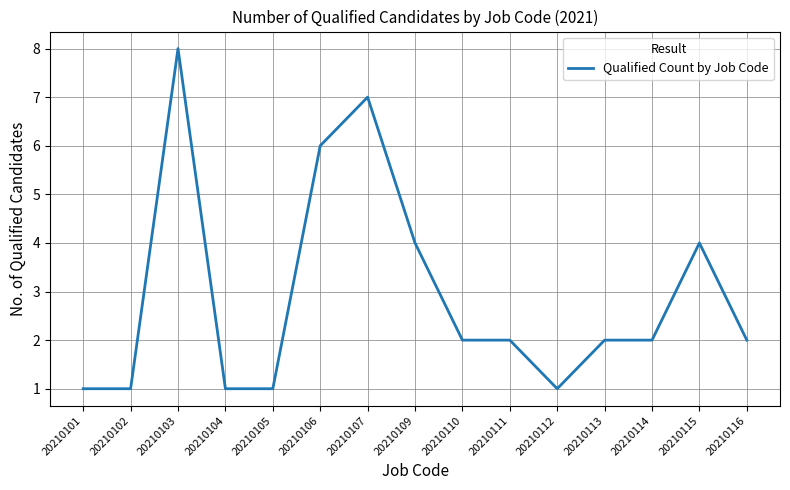

Read the value at 20210103.

8